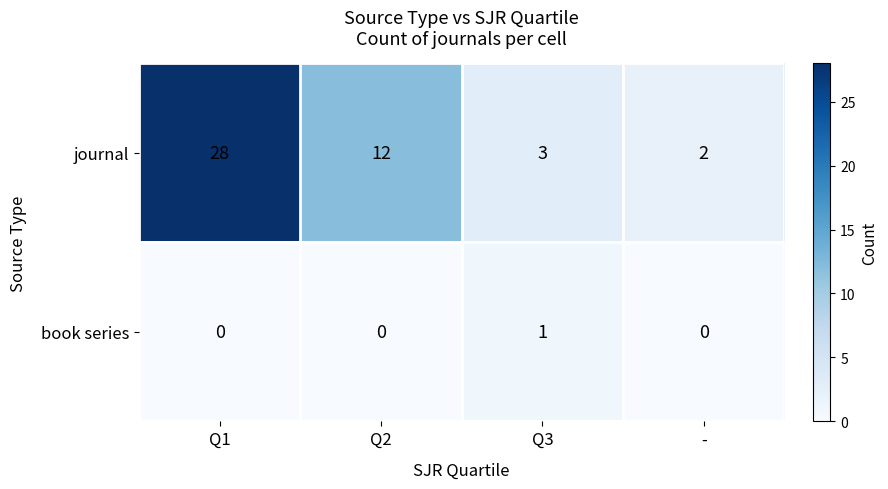

Rank the series at - from lowest to highest value.

book series, journal